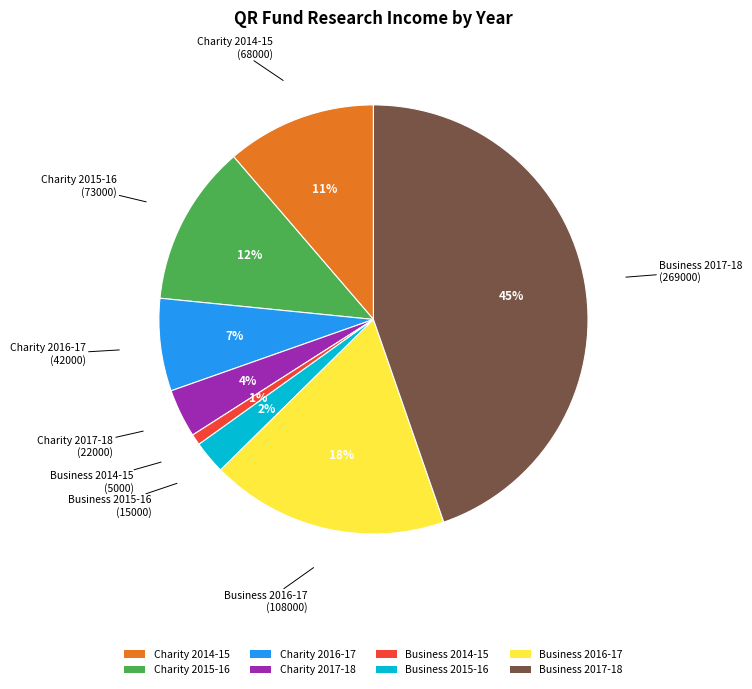

Which category has the biggest portion of the pie?

Business 2017-18